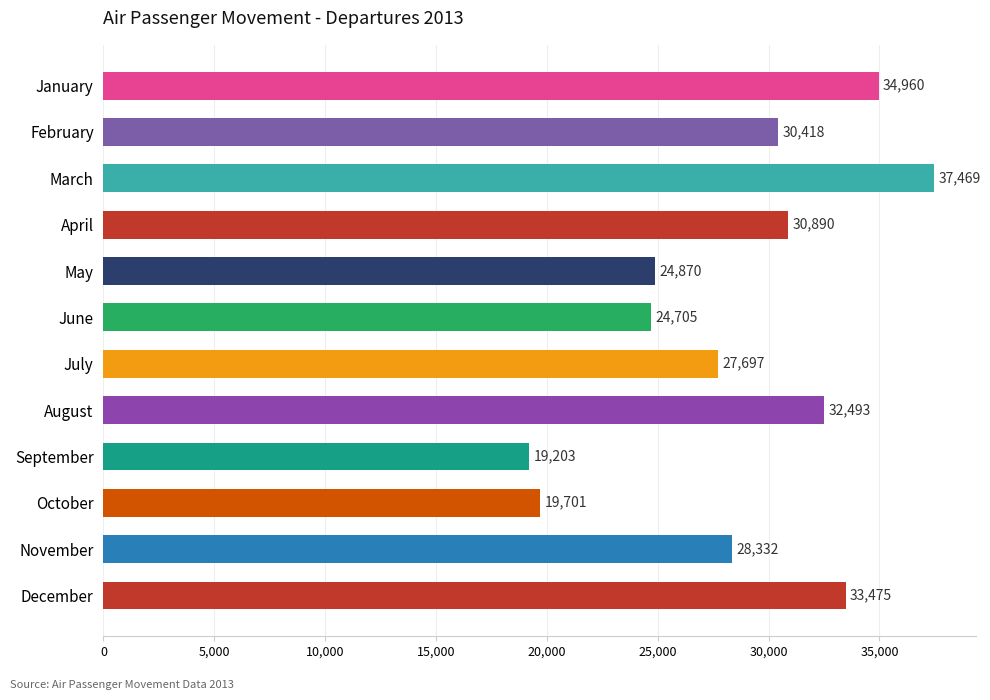

How many bars are there in total?

12